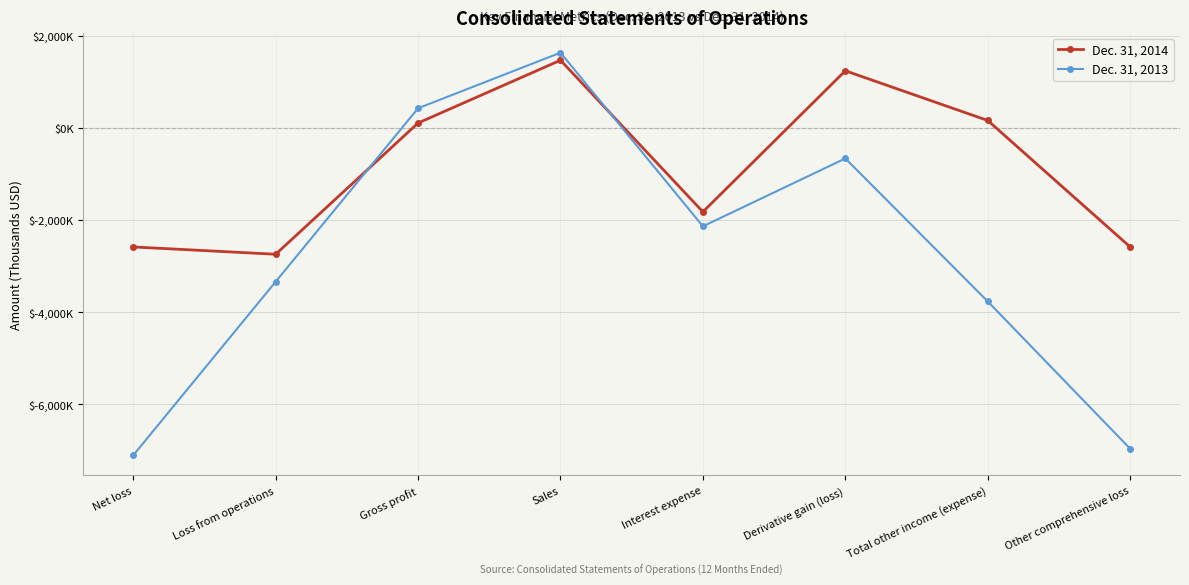

Reading right to left, list all the values displayed in this chart.

Dec. 31, 2014: -2584	159	1237	-1823	1466	104	-2743	-2584
Dec. 31, 2013: -6961	-3766	-665	-2137	1630	424	-3338	-7104